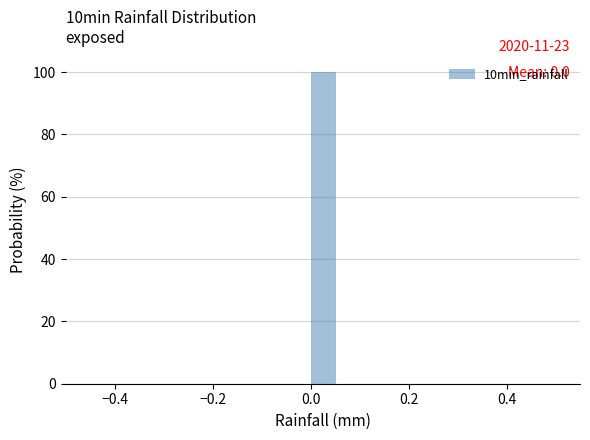

Around what value on the x-axis is the tallest bar? Give the approximate position of its centre, as read against the axis.

0.02